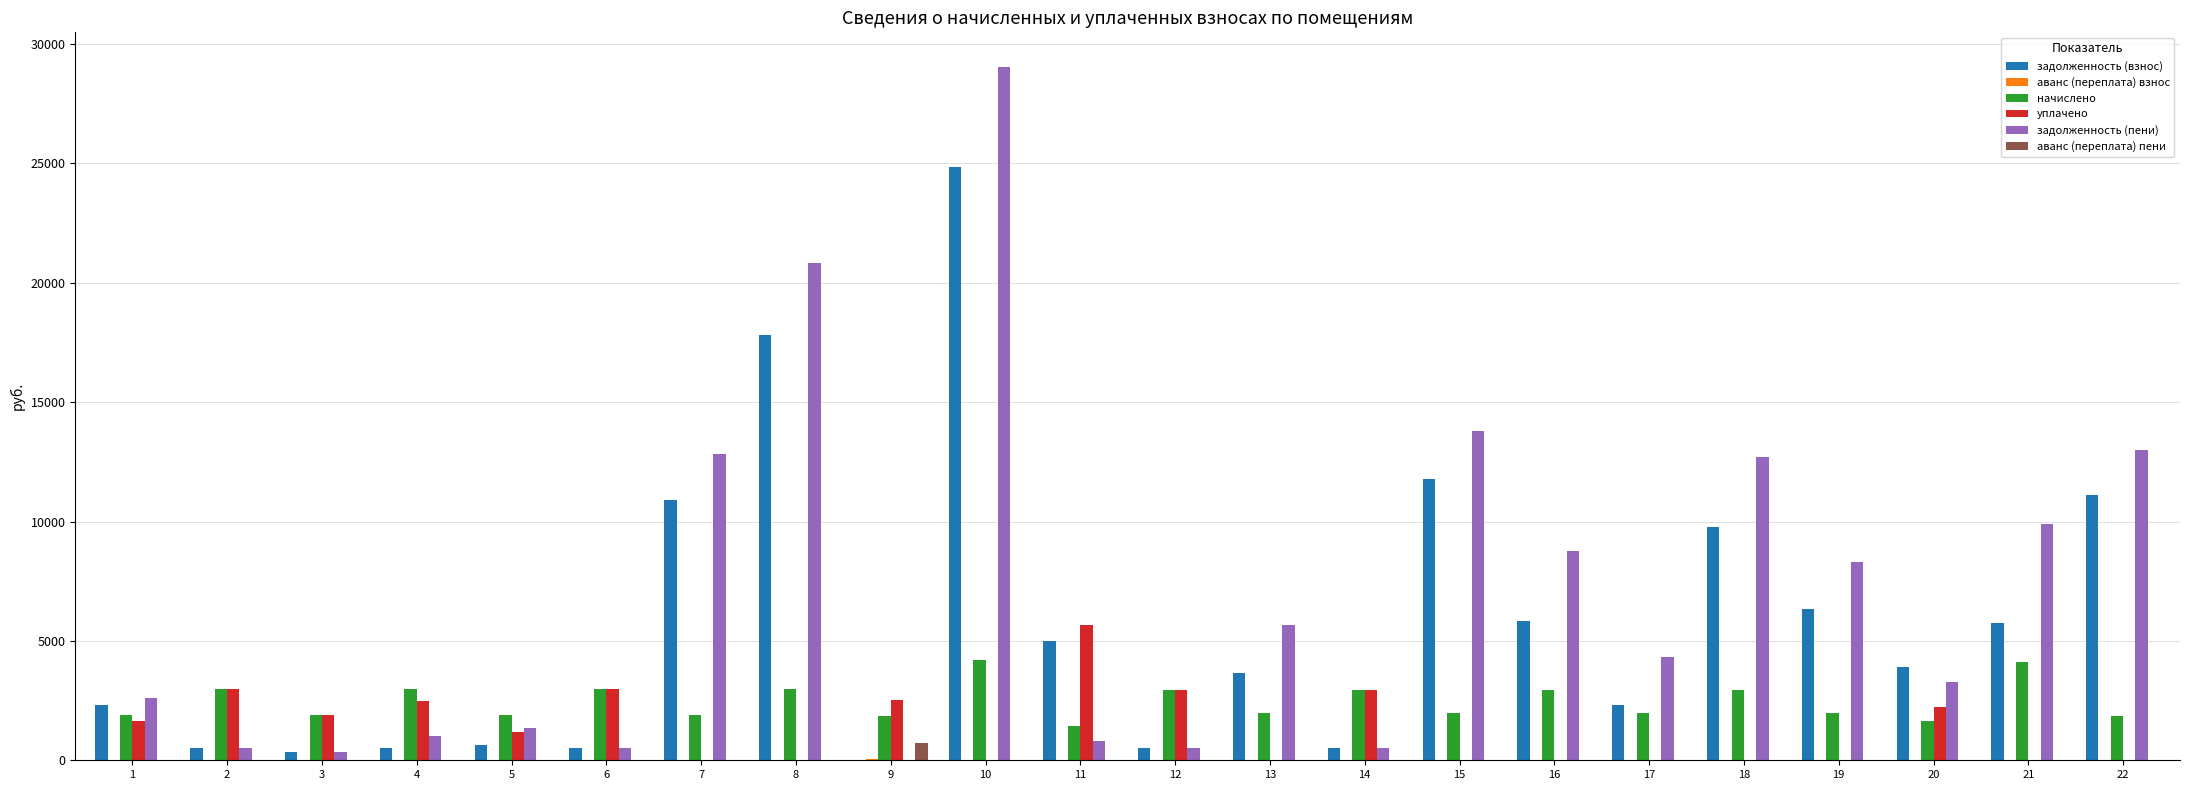

What is the difference between the уплачено values at 14 and 19?

2925.7